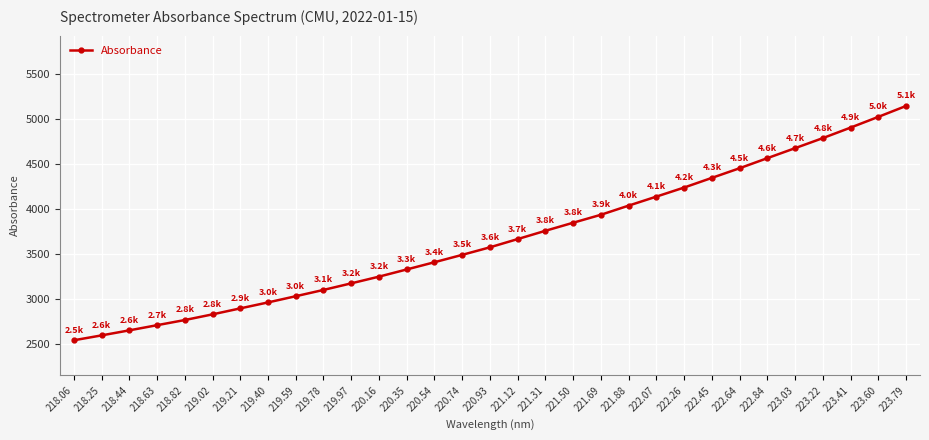

Is it true that the value at 223.03 is 975.7?

False